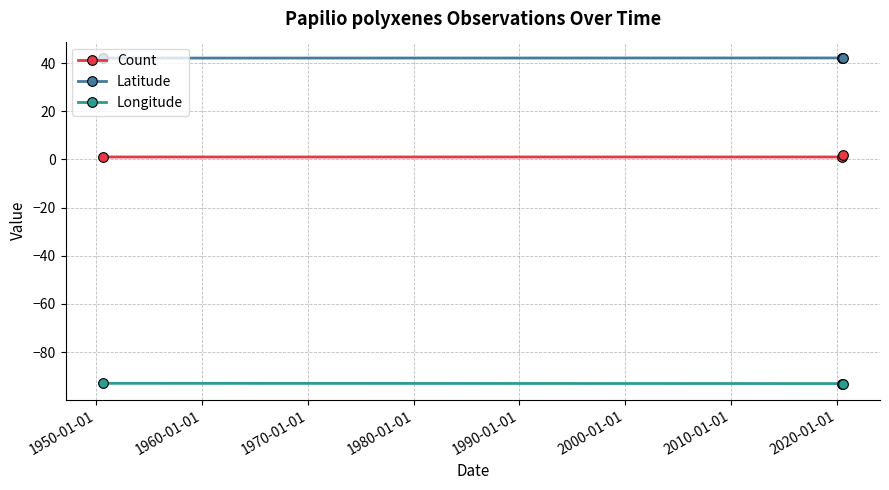

What is the value of the Latitude point at the 3rd from the left?

42.1